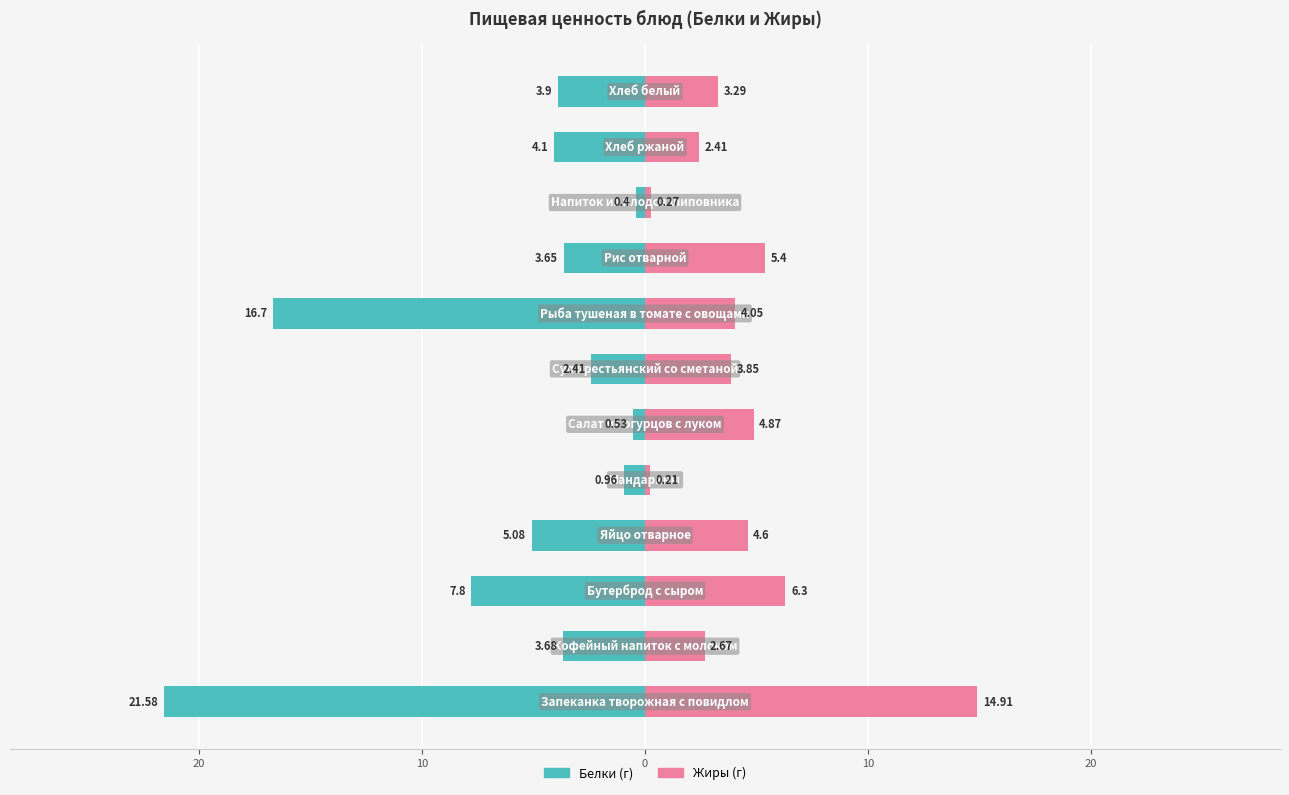

What is the difference between the maximum and minimum values in the Жиры series?

14.7